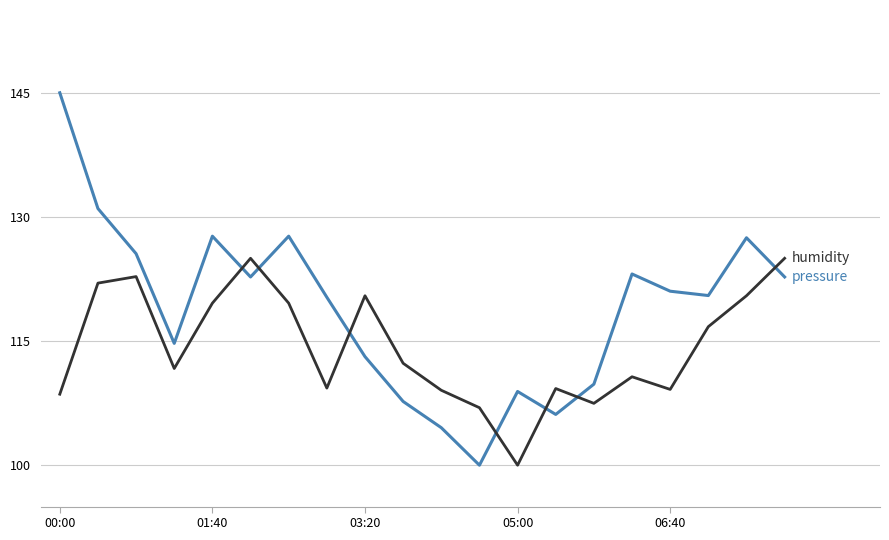

What is the maximum value shown in the chart?

145.0